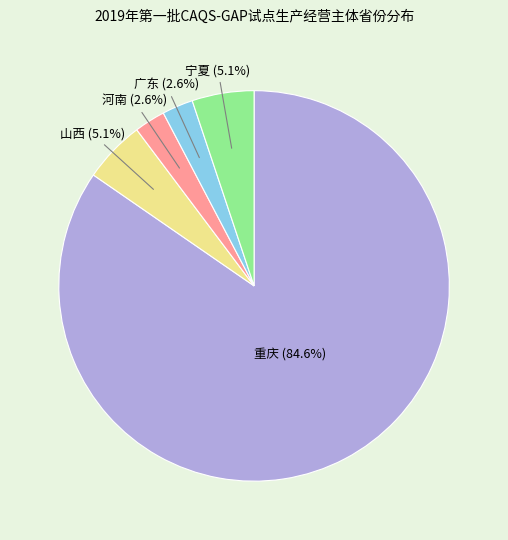

How many slices are in this pie chart?

5